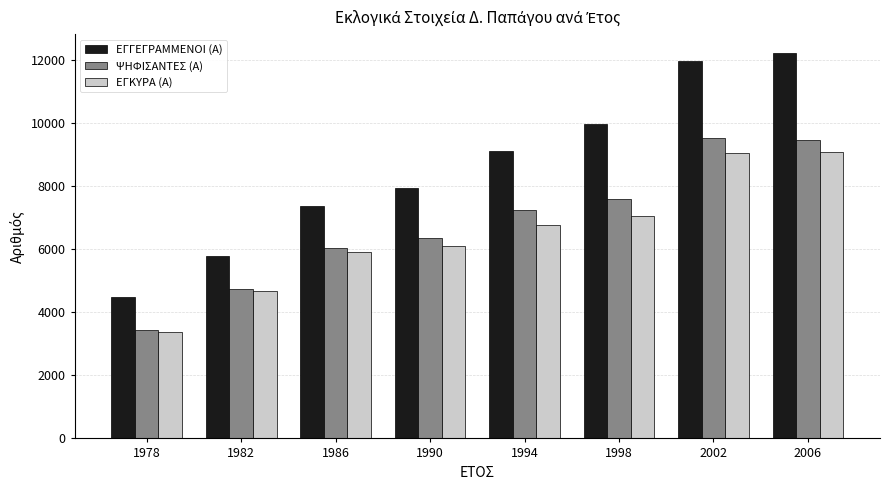

At how many categories does at least one series exceed 5213?

7